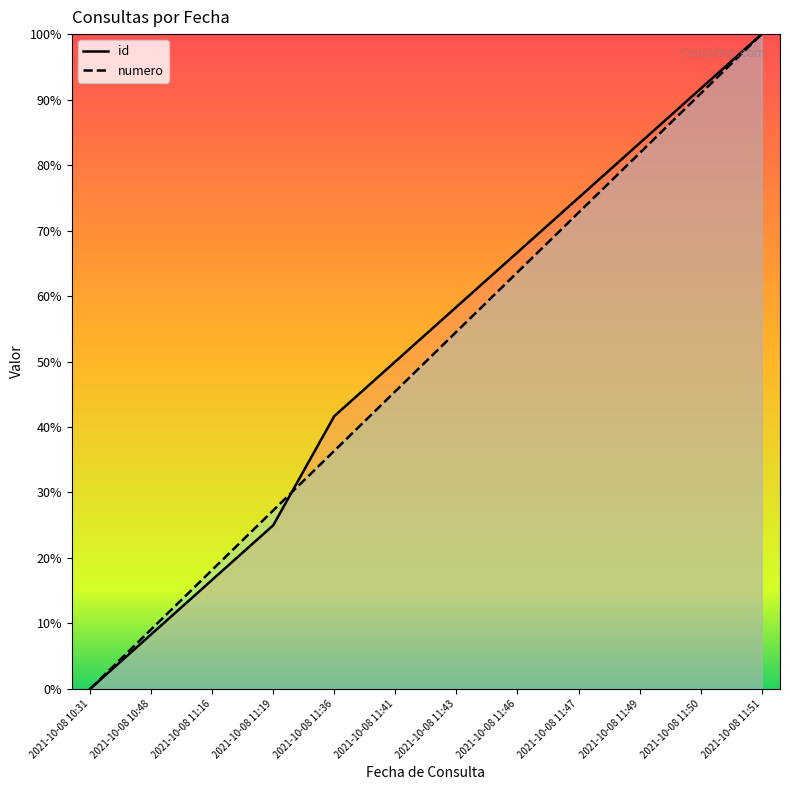

Rank the series by their average value, from highest to lowest.

id, numero